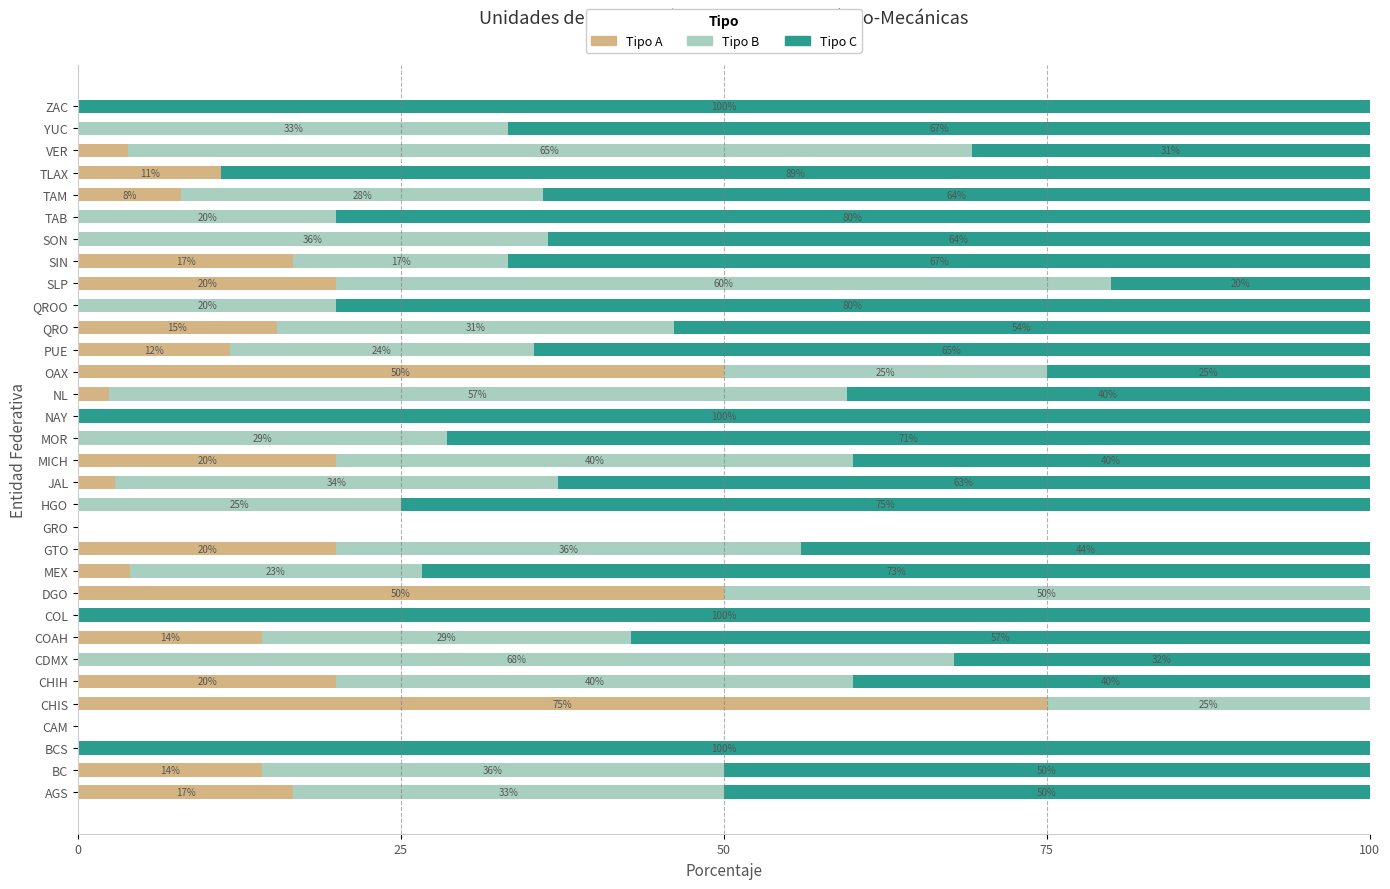

The Tipo A series shows 36.5 at MOR. True or false?

False